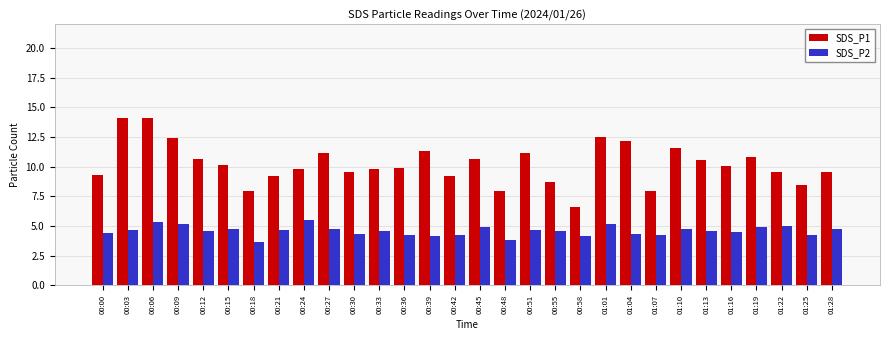

How many data points in SDS_P1 are less than 10?

15